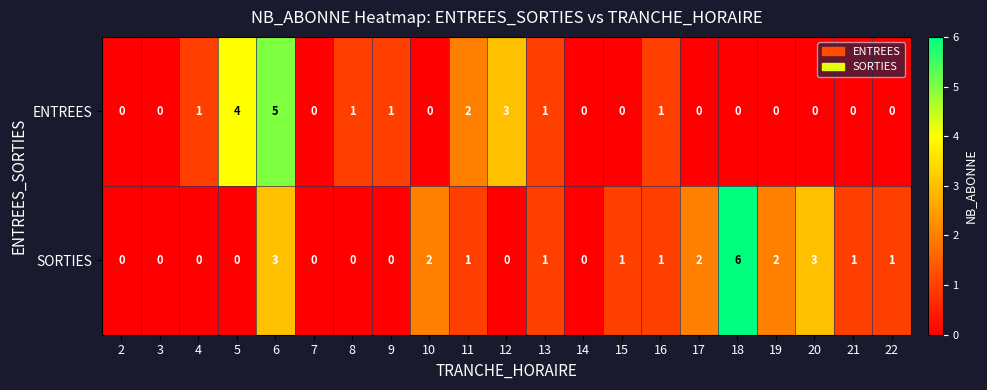

Is it true that SORTIES equals -3 at 9?

False